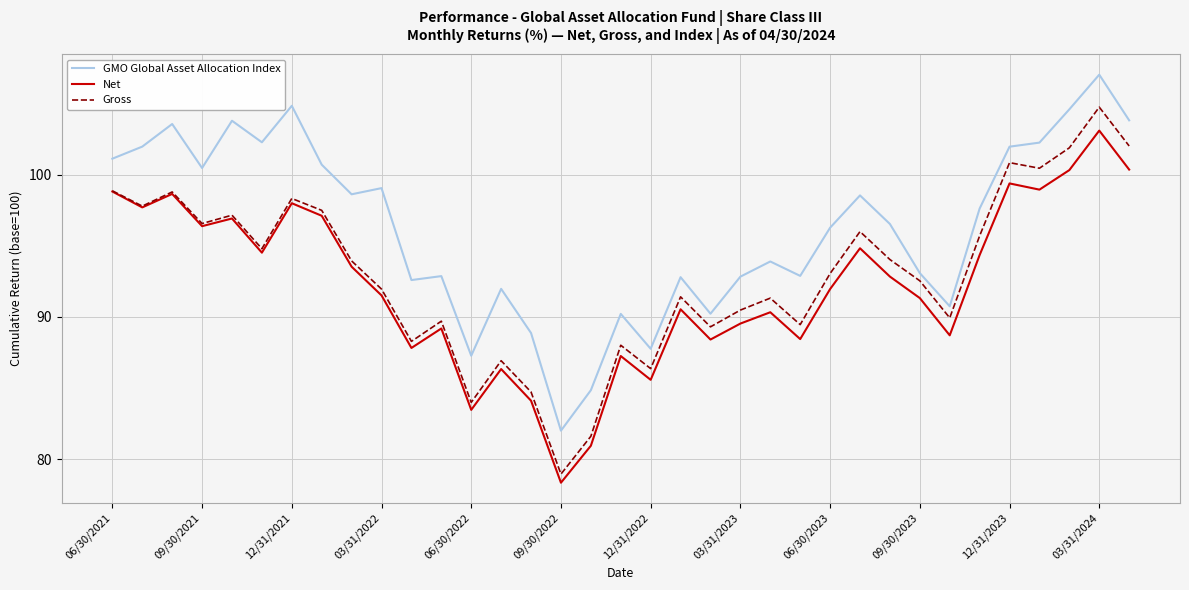

What is the sum of all Gross values?

3257.4